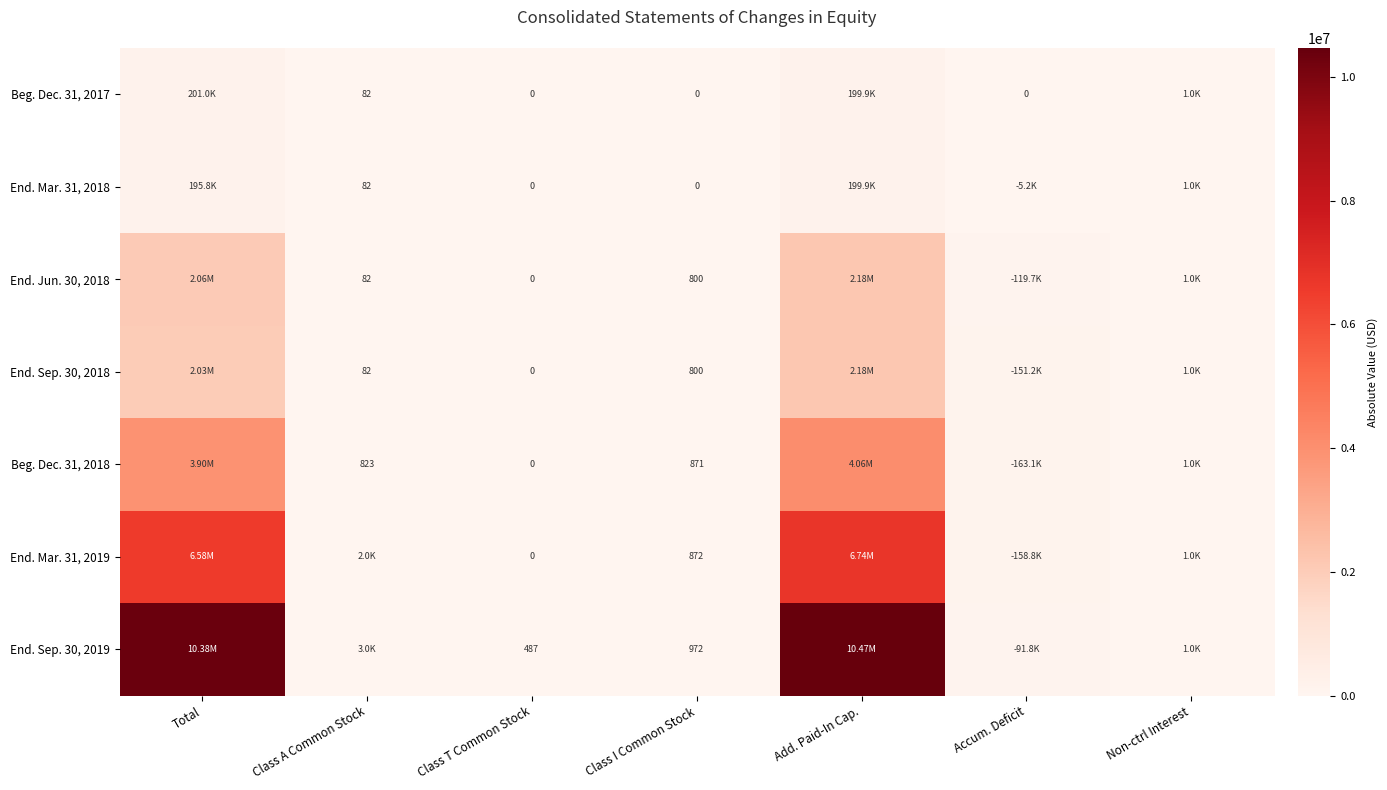

What is the total value across all series at Class T Common Stock?

487